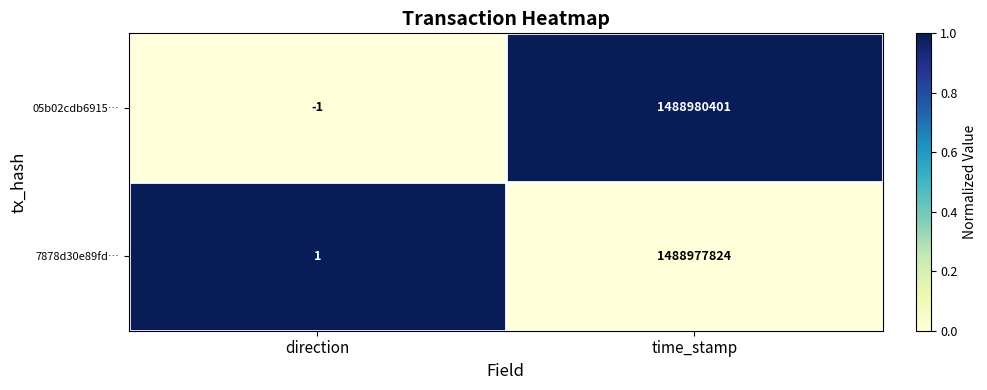

At which label does 7878d30e89fd… reach its peak?

time_stamp